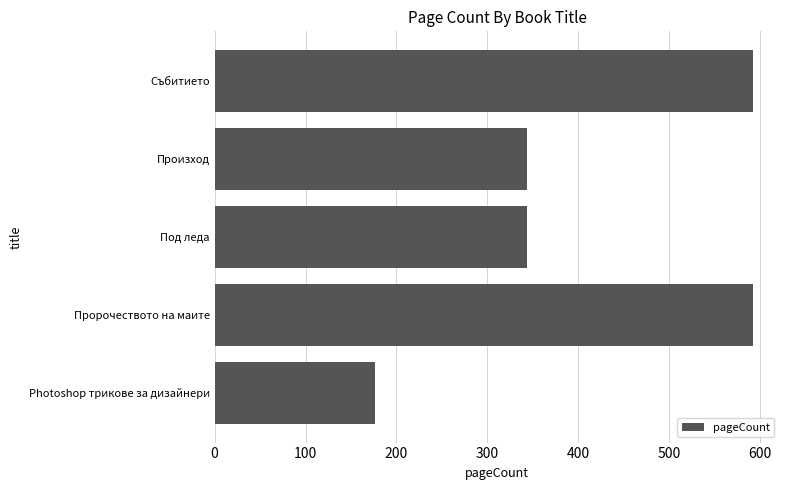

What is the smallest value displayed?

176